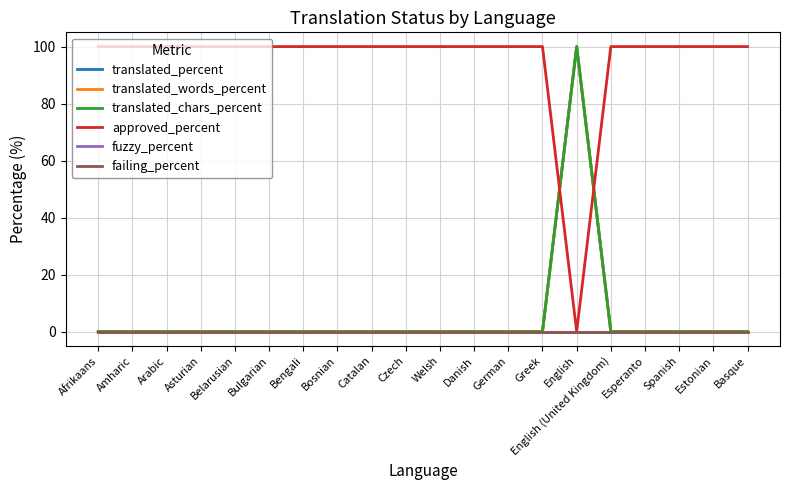

What is the sum of the translated_chars_percent values at Estonian and English?

100